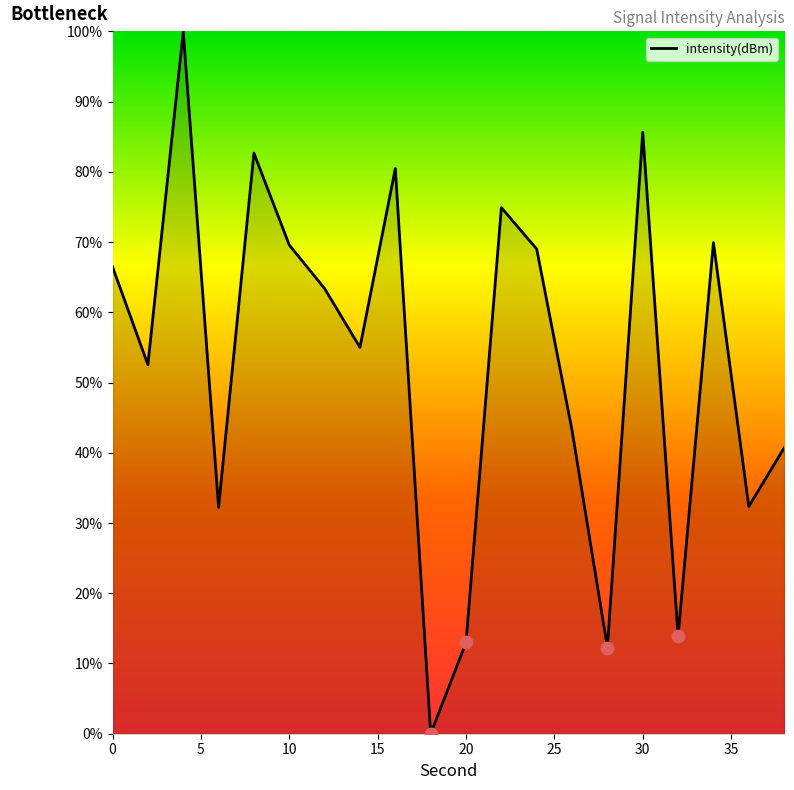

Does the chart have visible grid lines?

No